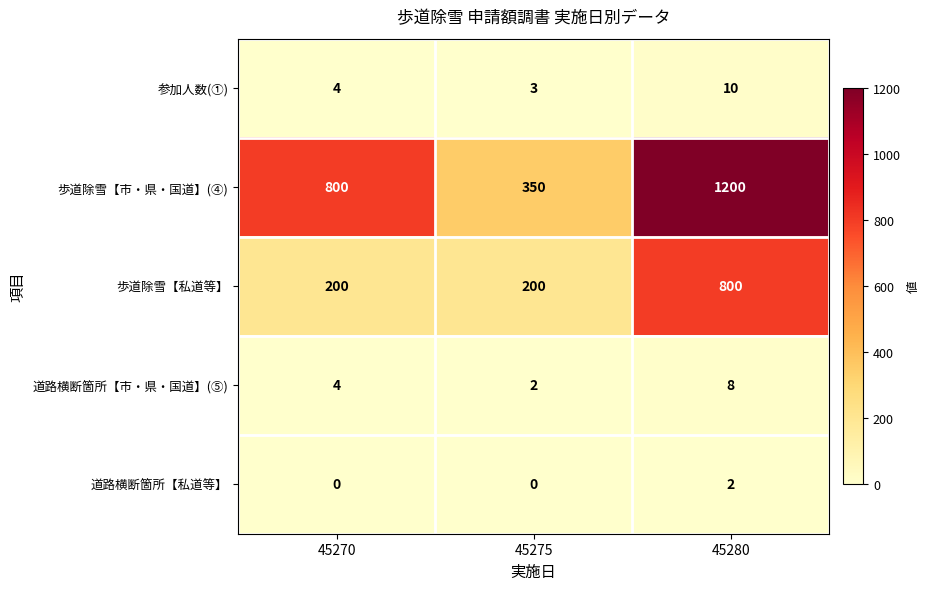

Which label corresponds to the largest value in the chart?

45280